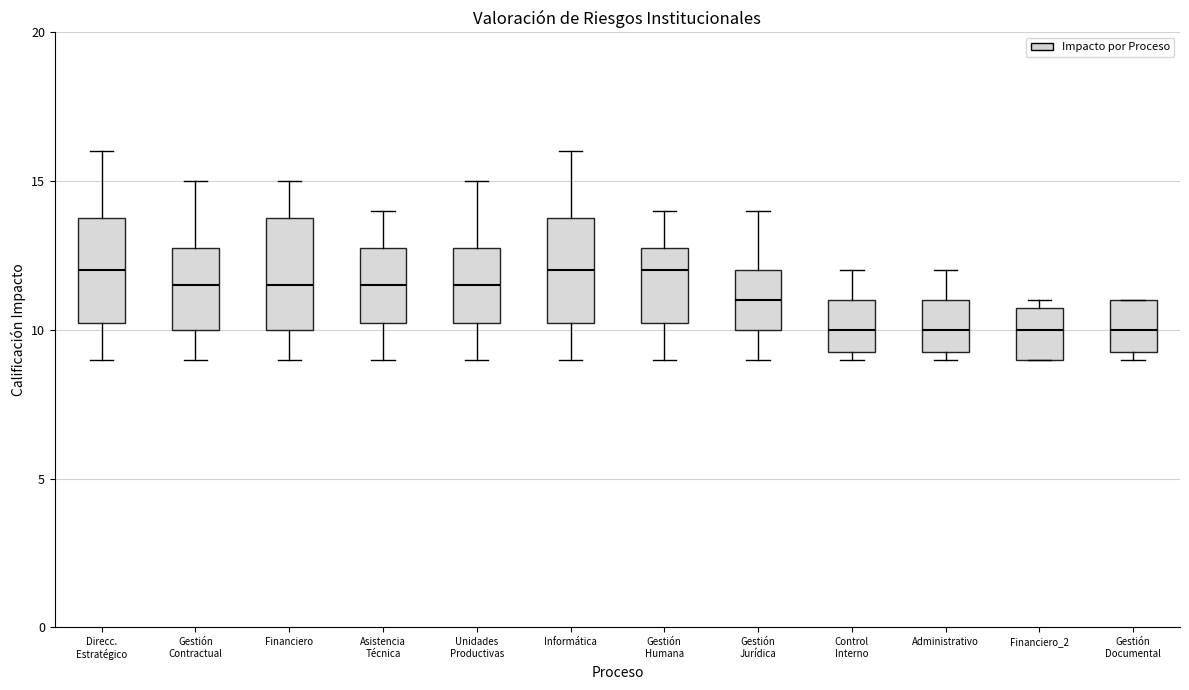

Reading left to right, read every box against the y-axis: the position of its median line, the range the box covers, and the ends of its whiskers. The values are not printed on the chart, so give them approximately, as read against the axis.

Direcc. Estratégico: median 12.0, box 10.5 to 14.0, whiskers 9.0 to 16.0
Gestión Contractual: median 11.5, box 10.0 to 13.0, whiskers 9.0 to 15.0
Financiero: median 11.5, box 10.0 to 14.0, whiskers 9.0 to 15.0
Asistencia Técnica: median 11.5, box 10.5 to 13.0, whiskers 9.0 to 14.0
Unidades Productivas: median 11.5, box 10.5 to 13.0, whiskers 9.0 to 15.0
Informática: median 12.0, box 10.5 to 14.0, whiskers 9.0 to 16.0
Gestión Humana: median 12.0, box 10.5 to 13.0, whiskers 9.0 to 14.0
Gestión Jurídica: median 11.0, box 10.0 to 12.0, whiskers 9.0 to 14.0
Control Interno: median 10.0, box 9.5 to 11.0, whiskers 9.0 to 12.0
Administrativo: median 10.0, box 9.5 to 11.0, whiskers 9.0 to 12.0
Financiero_2: median 10.0, box 9.0 to 11.0, whiskers 9.0 to 11.0 (just above the box's upper edge)
Gestión Documental: median 10.0, box 9.5 to 11.0, whiskers 9.0 to 11.0